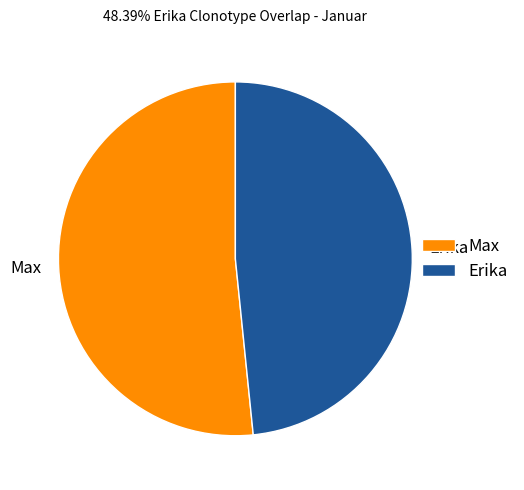

Rank the categories by value from highest to lowest.

Max, Erika